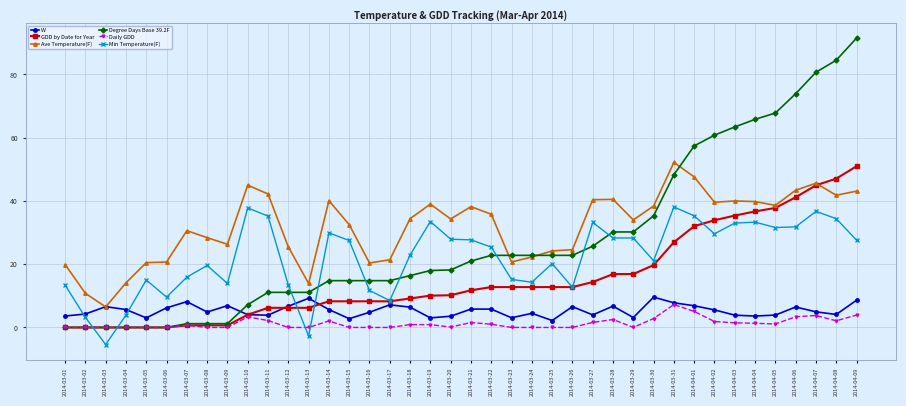

True or false: Daily GDD and Ave Temperature(F) intersect in this chart.

False